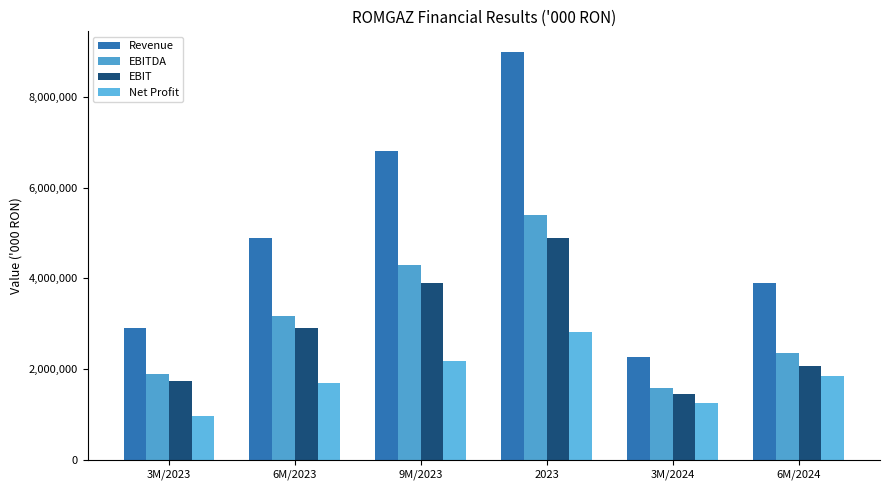

True or false: Net Profit has a value of 1685640 at 6M/2023.

True